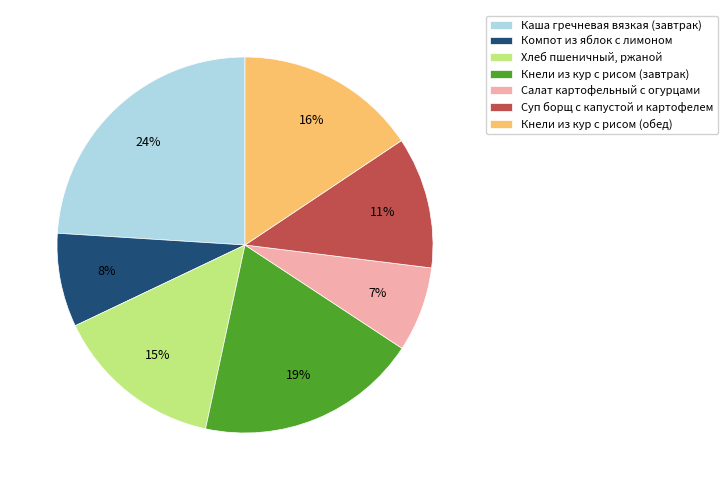

What is the largest slice in the pie chart?

Каша гречневая вязкая (завтрак)